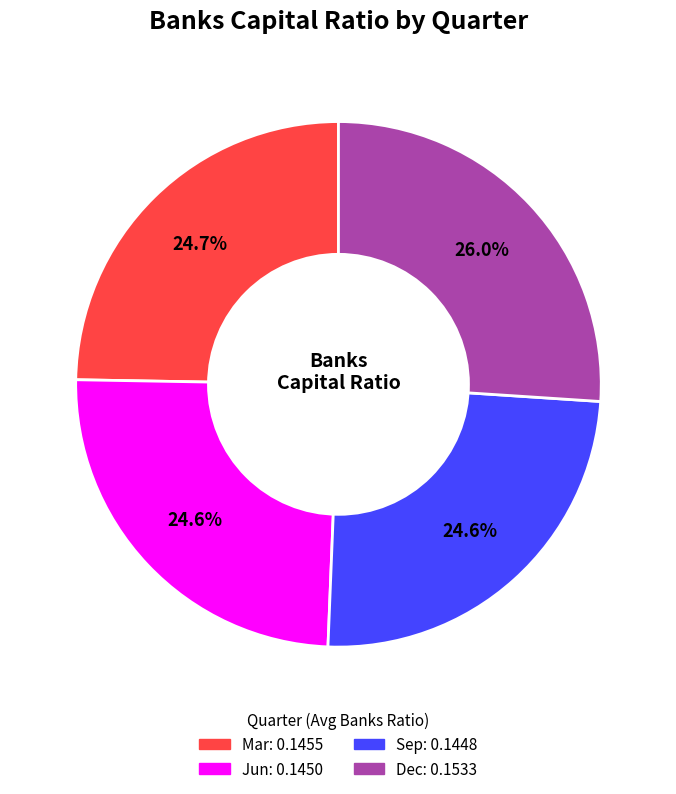

Which slice is the largest?

Dec